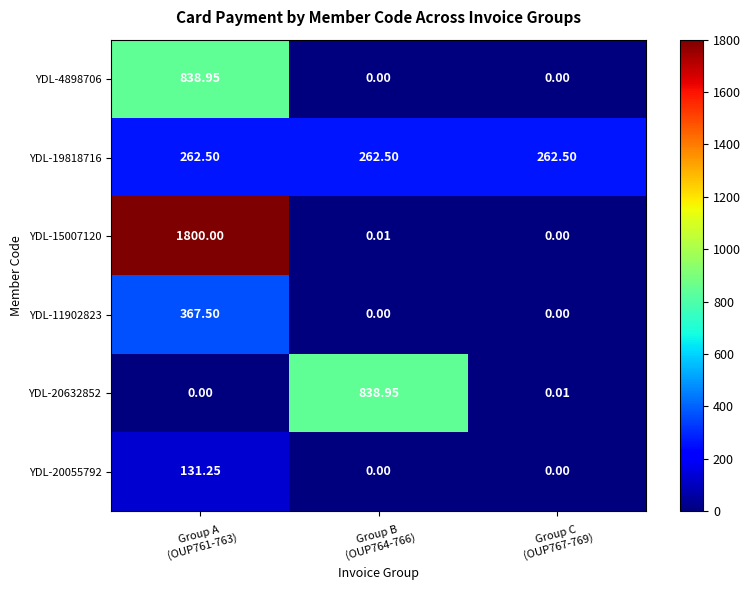

What is the difference between the highest and lowest values at Group B
(OUP764-766)?

839.0